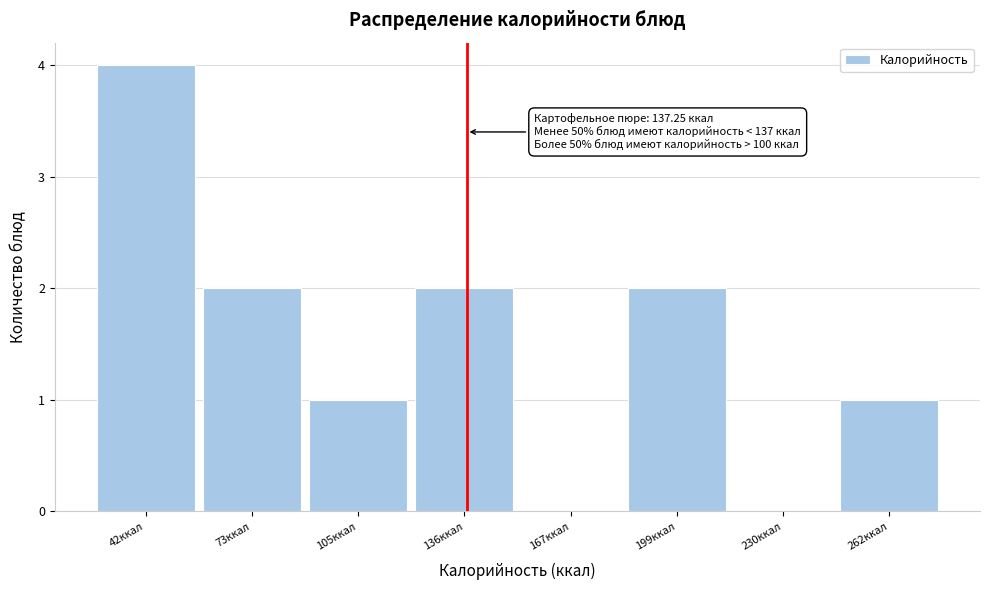

Which range on the x-axis has the tallest bar?

25 to 60